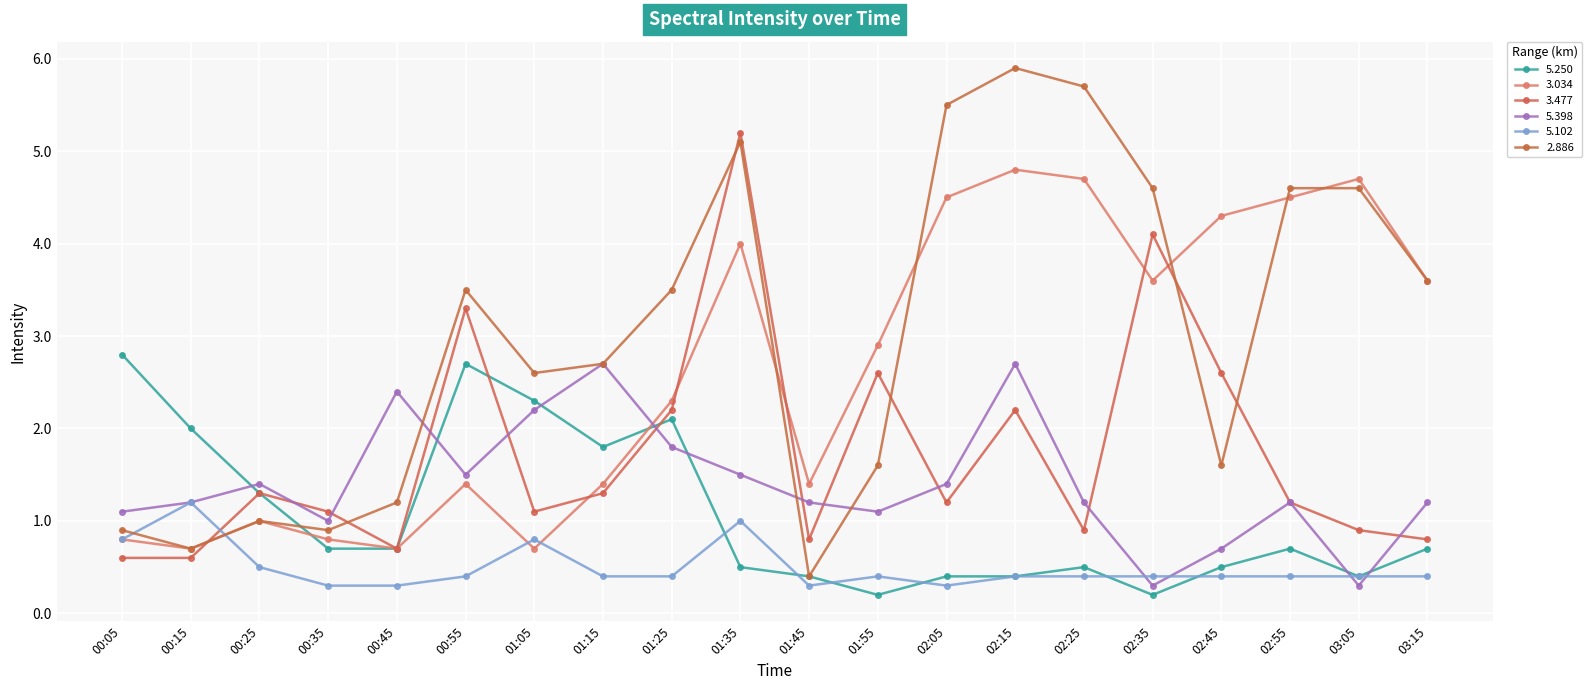

What are all the series names shown in the legend?

5.250, 3.034, 3.477, 5.398, 5.102, 2.886